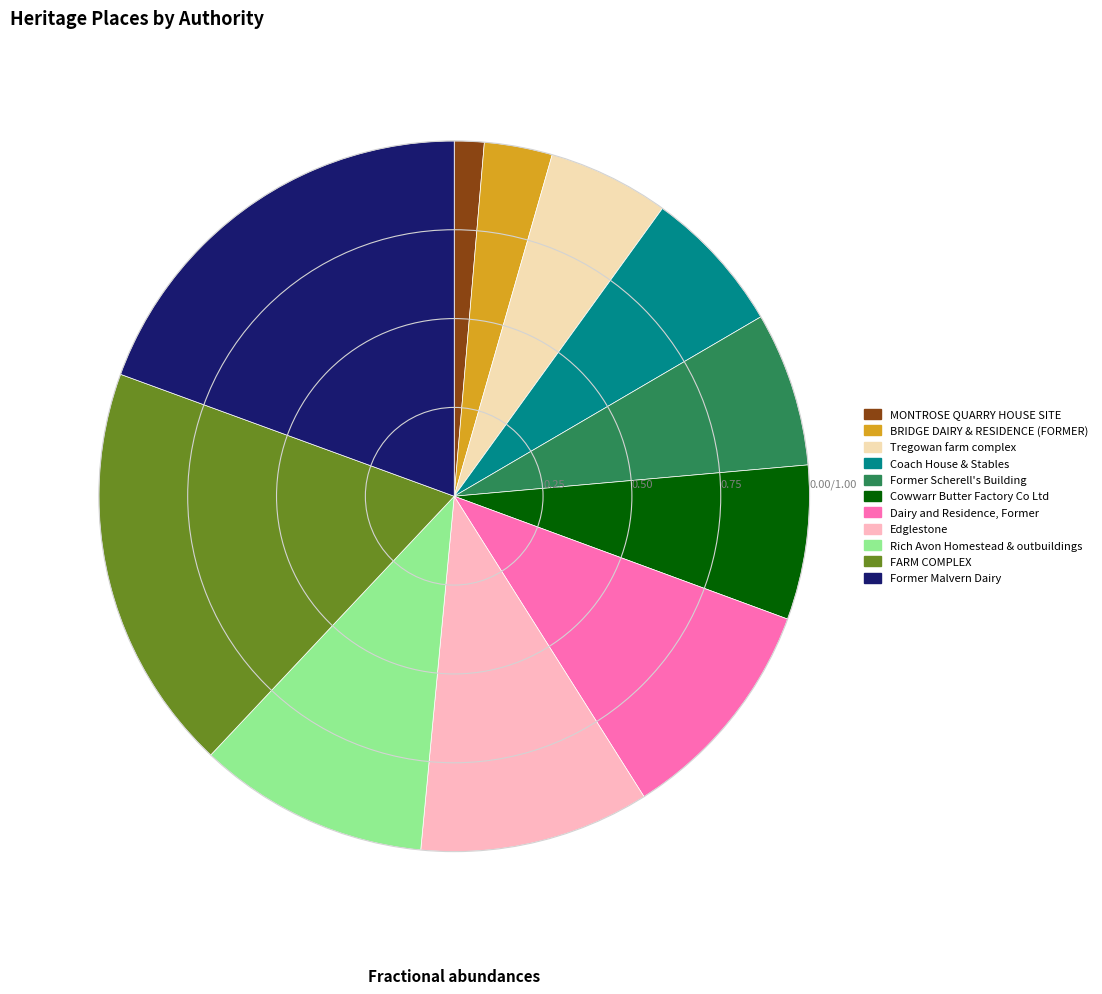

Do FARM COMPLEX and Coach House & Stables together represent more than half of the pie?

No